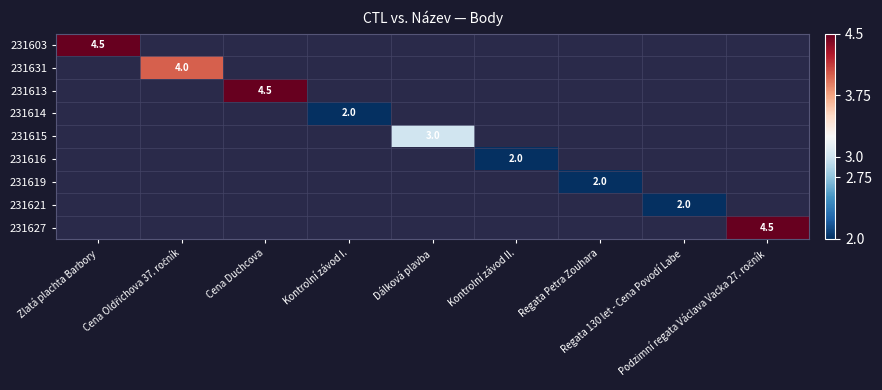

At Zlatá plachta Barbory, list the series in order from largest to smallest.

231603, 231631, 231613, 231614, 231615, 231616, 231619, 231621, 231627